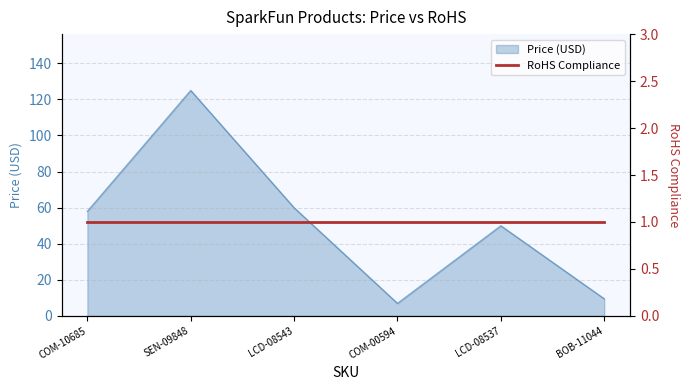

Which label corresponds to the largest value in the chart?

SEN-09848